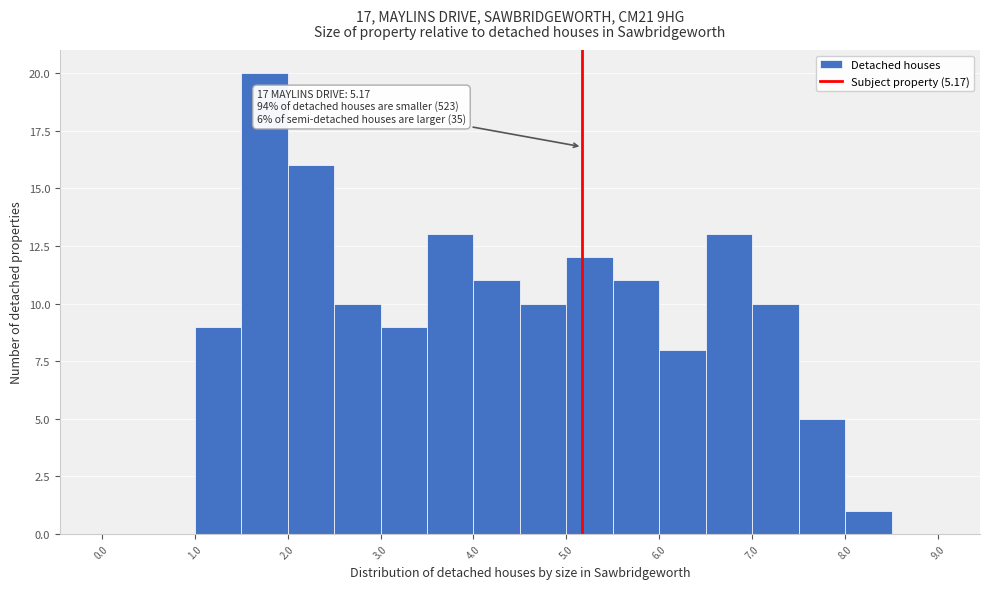

Which range on the x-axis has the tallest bar?

1.5 to 2.0